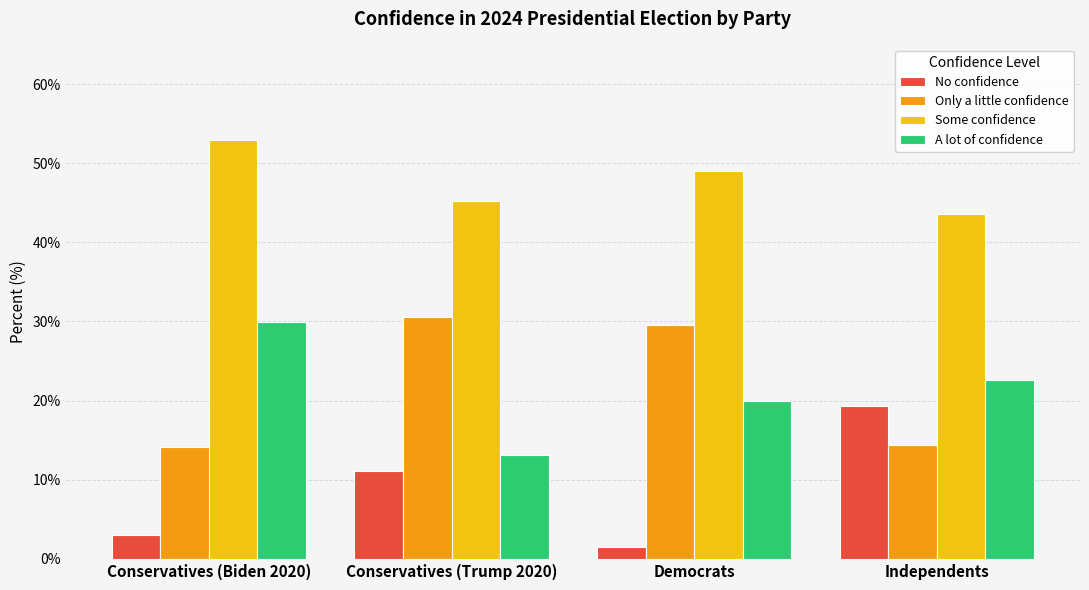

At which category does the chart reach its peak across all series?

Conservatives (Biden 2020)